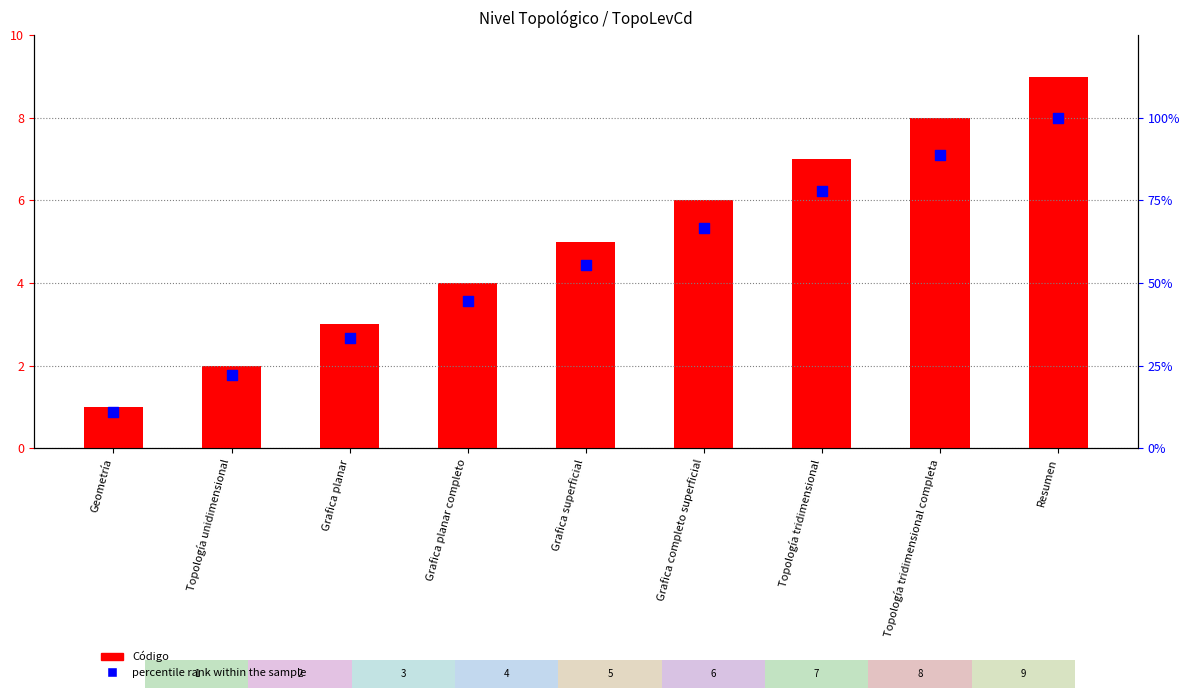

Which series has the largest total across all categories?

percentile rank within the sample